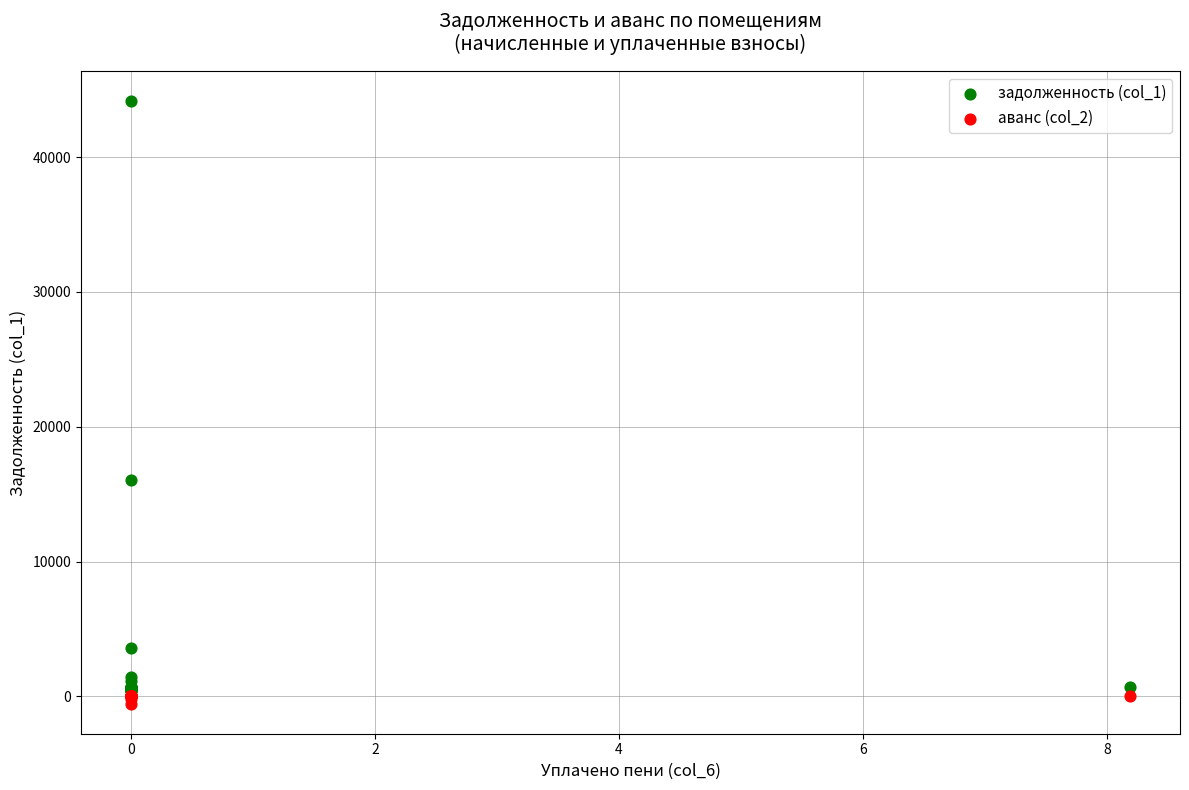

Across all series, what Y value is closest to 21799?

16026.7